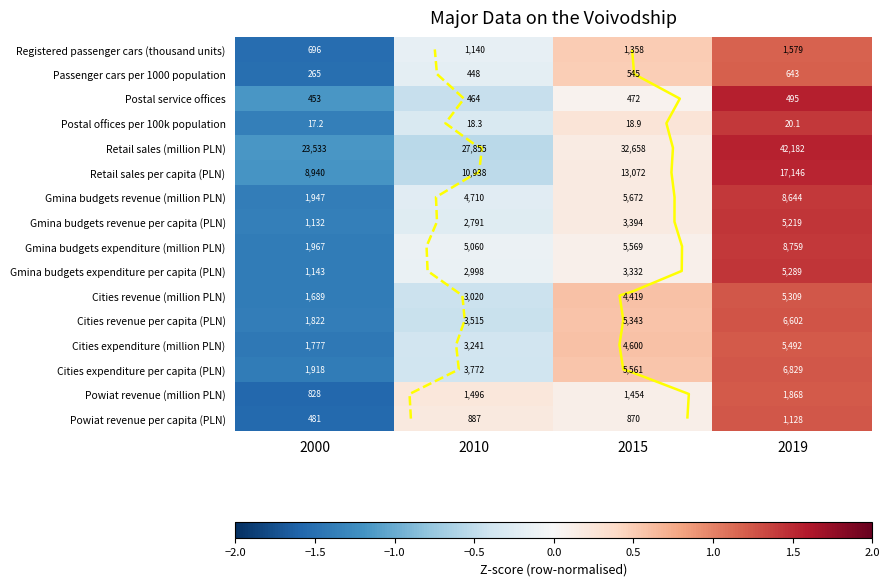

True or false: Postal service offices has a value of -1.2 at 2000.

True